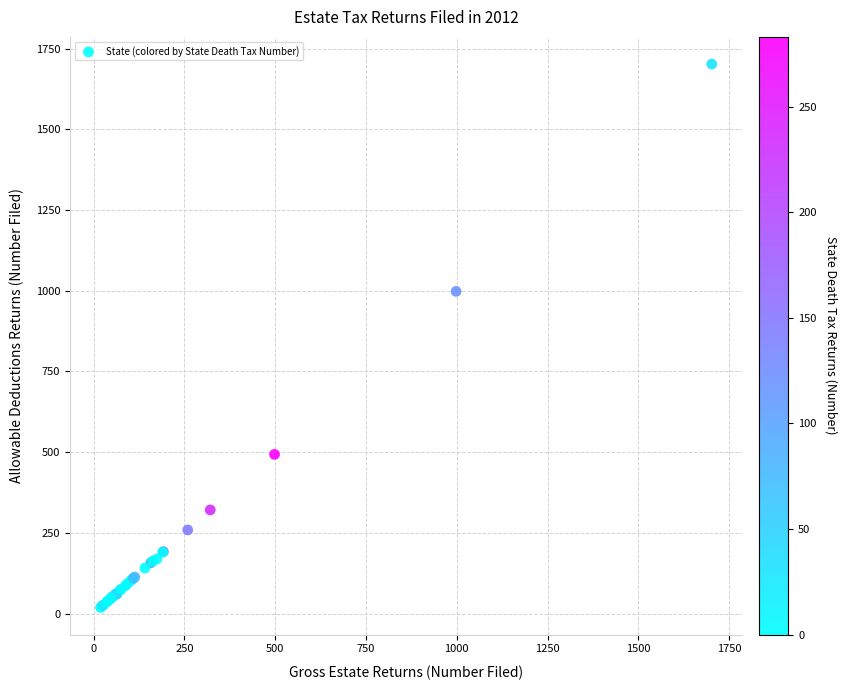

What Y value in the scatter plot is closest to 860?

998